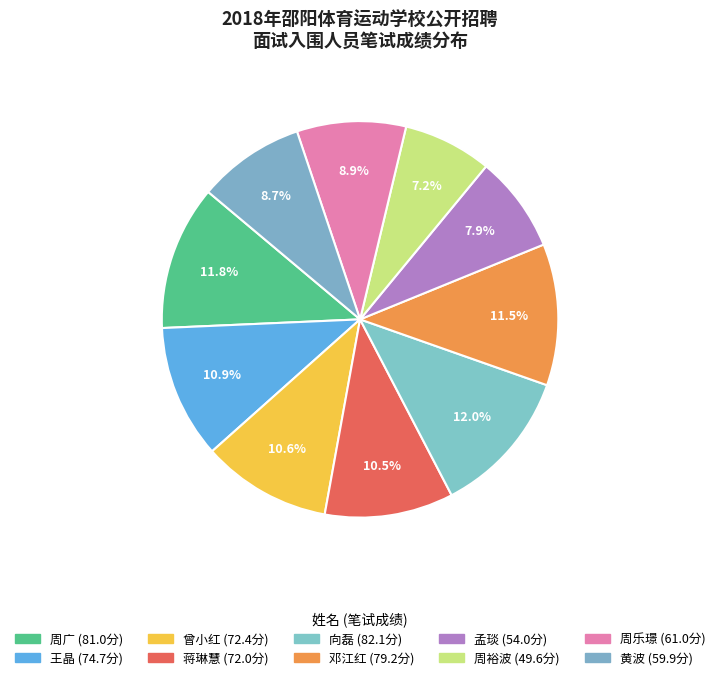

Which category has the smallest portion of the pie?

周裕波